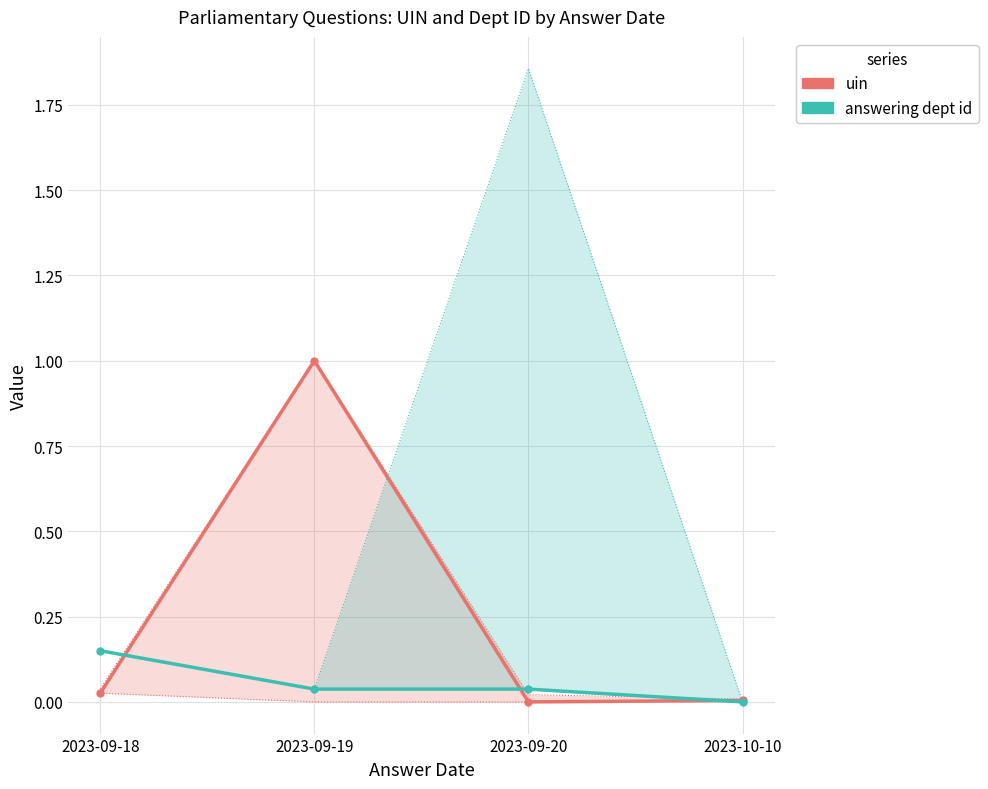

What is the label of the 3rd point from the right?

2023-09-19